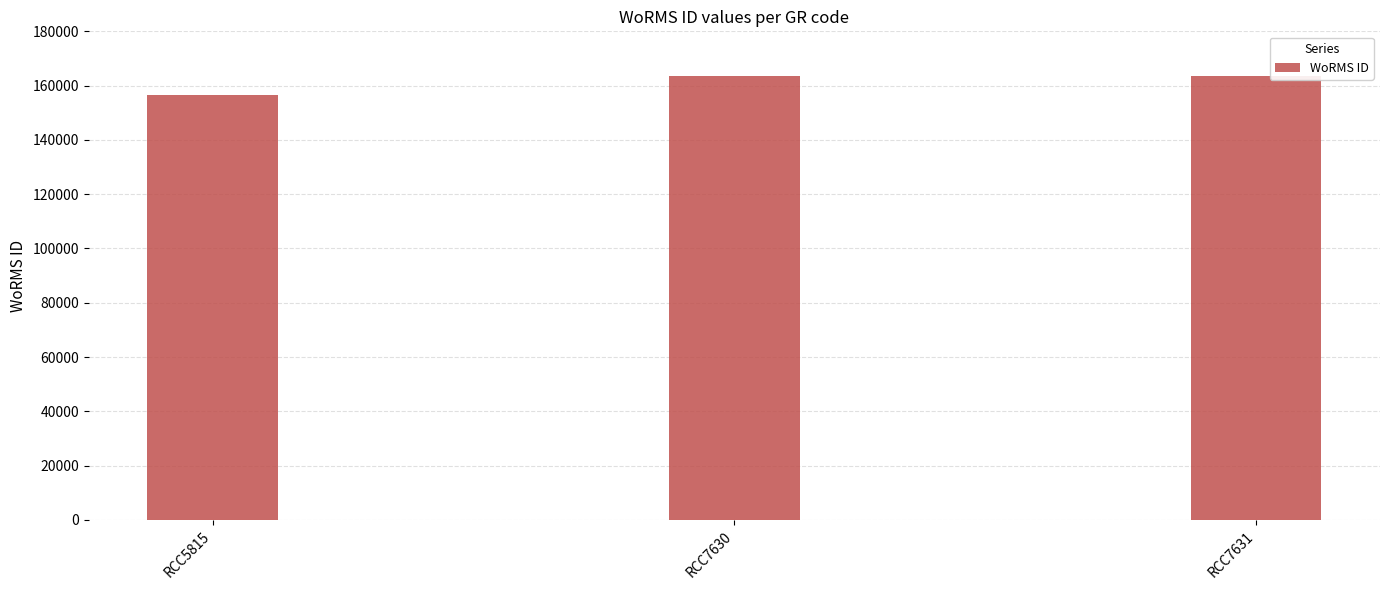

What is the approximate value at RCC7631, to the nearest 10?

163650